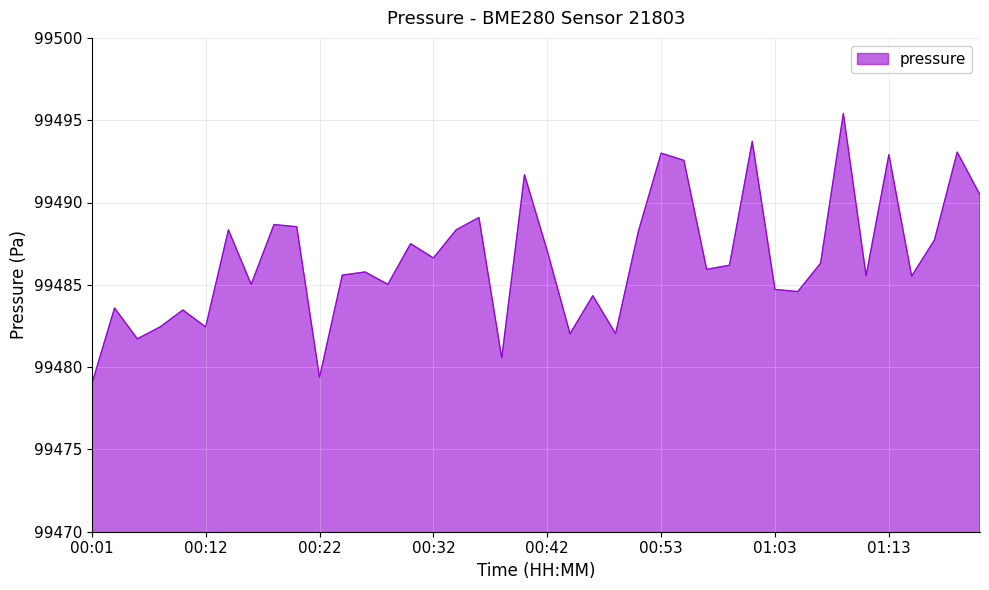

What is the difference between the maximum and minimum values?

16.4